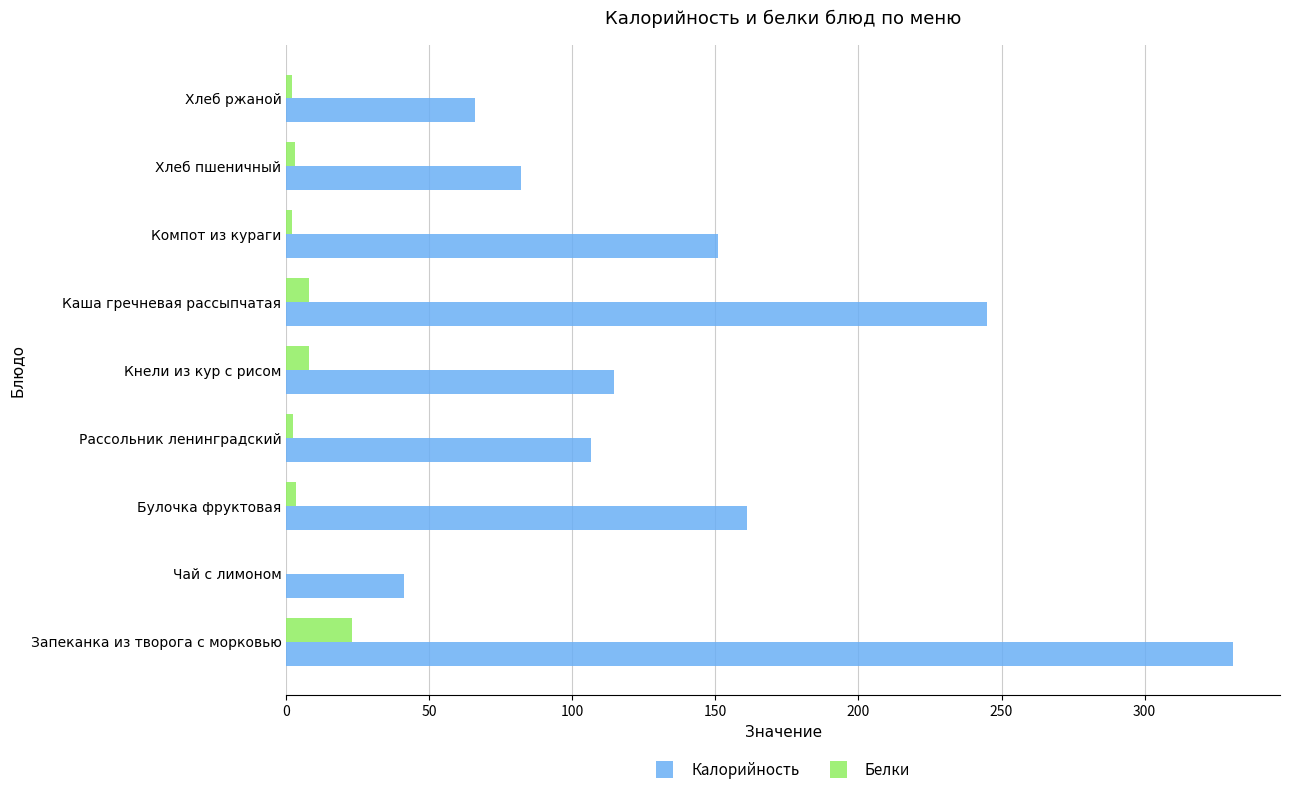

The Белки series shows 0.0 at Чай с лимоном. True or false?

True